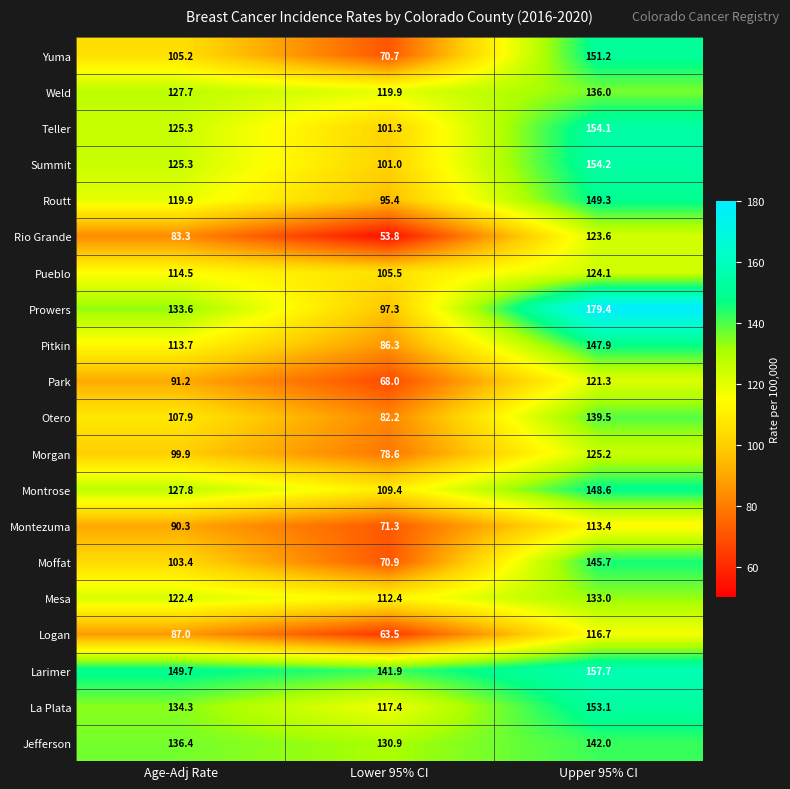

What is the minimum value shown in the chart?

53.8